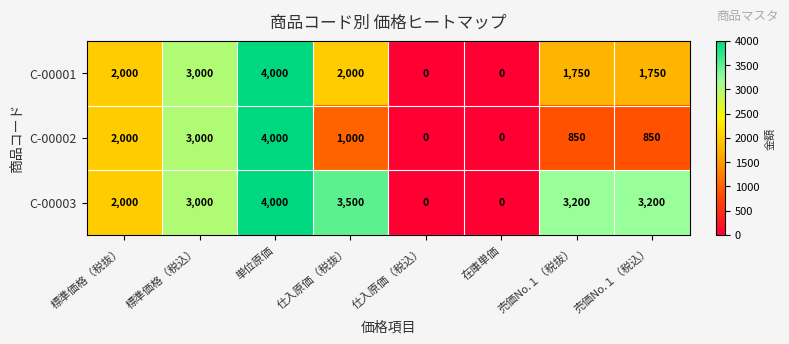

List the series in order of their overall mean, highest first.

C-00003, C-00001, C-00002